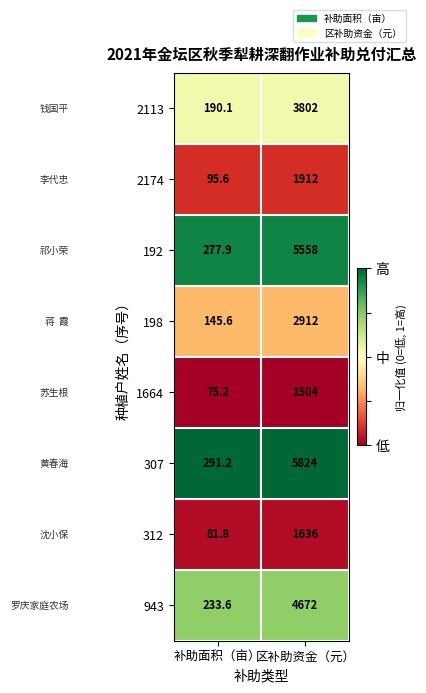

Reading right to left, list all the values displayed in this chart.

2113: 3802.0	190.1
2174: 1912.0	95.6
192: 5558.0	277.9
198: 2912.0	145.6
1664: 1504.0	75.2
307: 5824.0	291.2
312: 1636.0	81.8
943: 4672.0	233.6